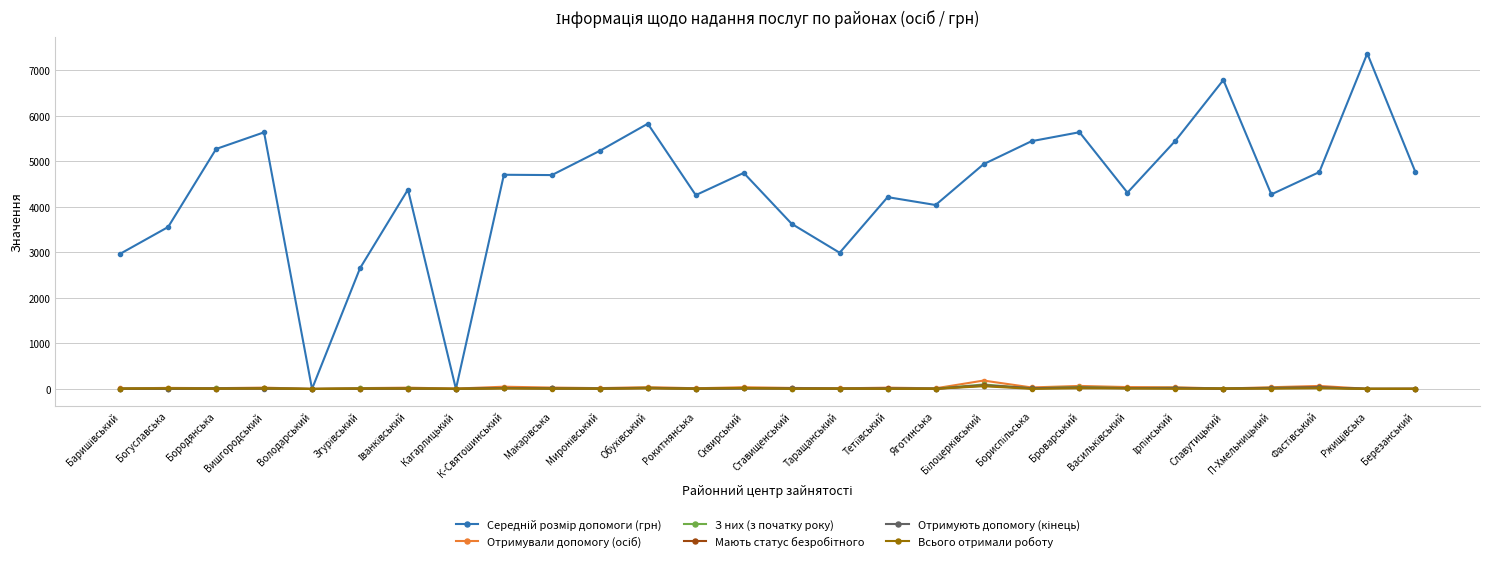

What is the label of the 5th point from the right?

Славутицький